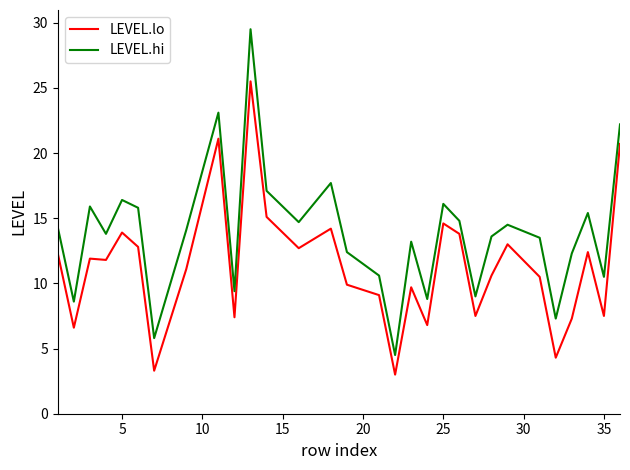

What is the minimum value for LEVEL.hi?

4.5